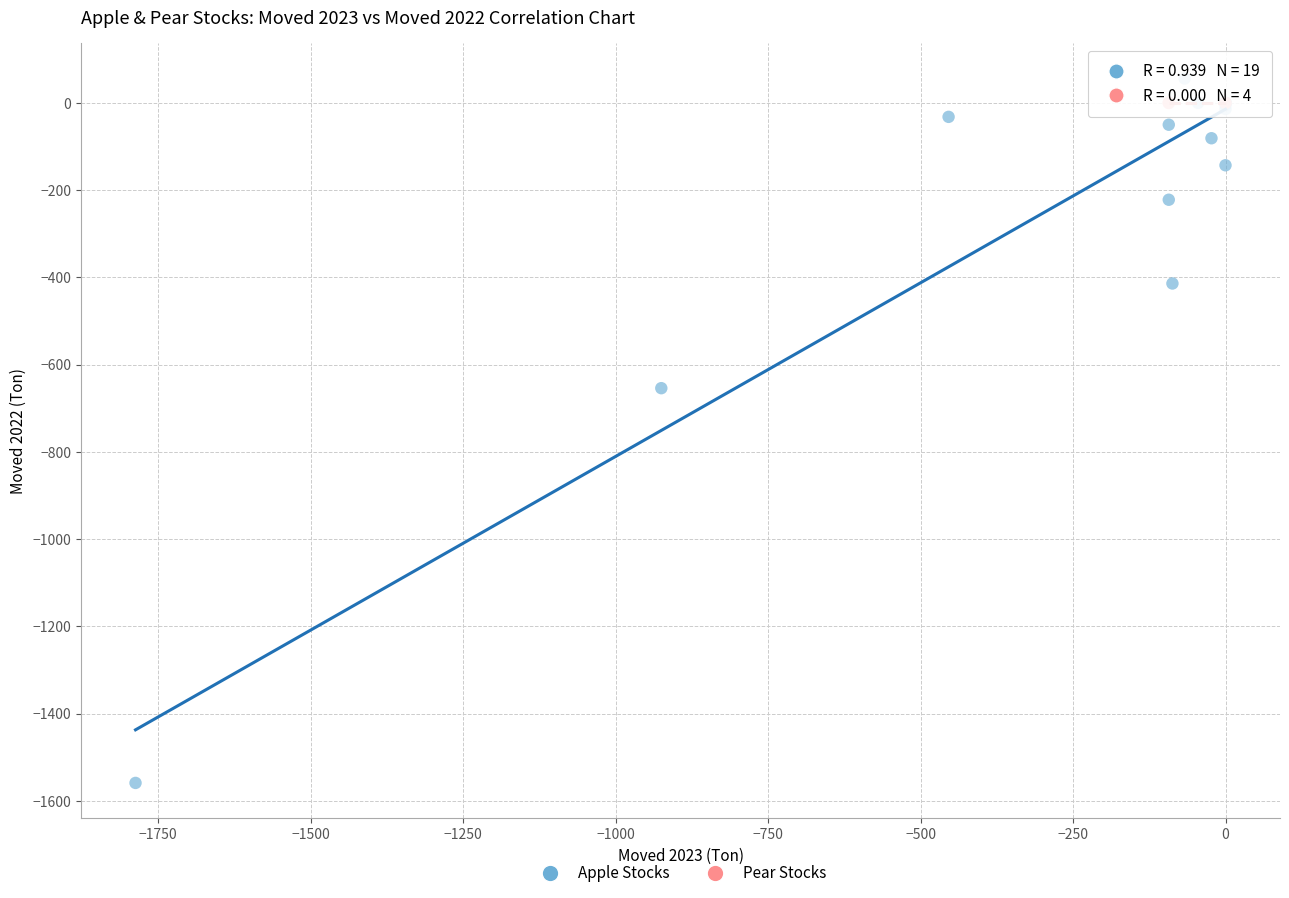

Which series contains the lowest Y value?

Apple Stocks